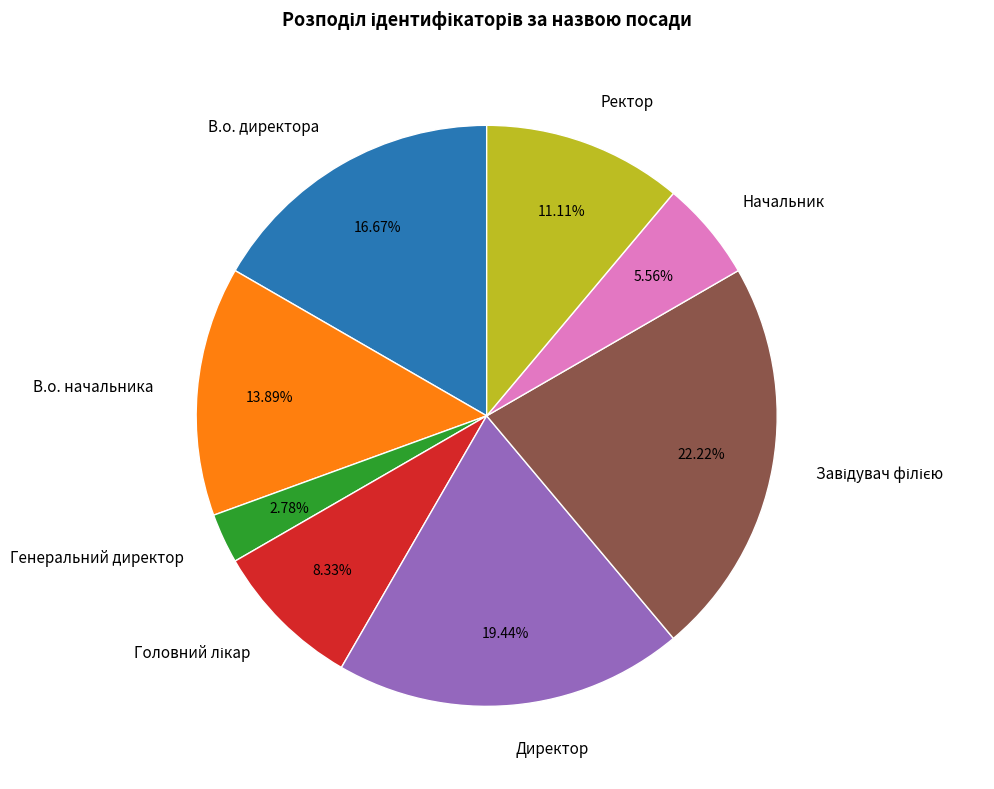

What is the ratio of the value at Начальник to the value at В.о. начальника?

0.4